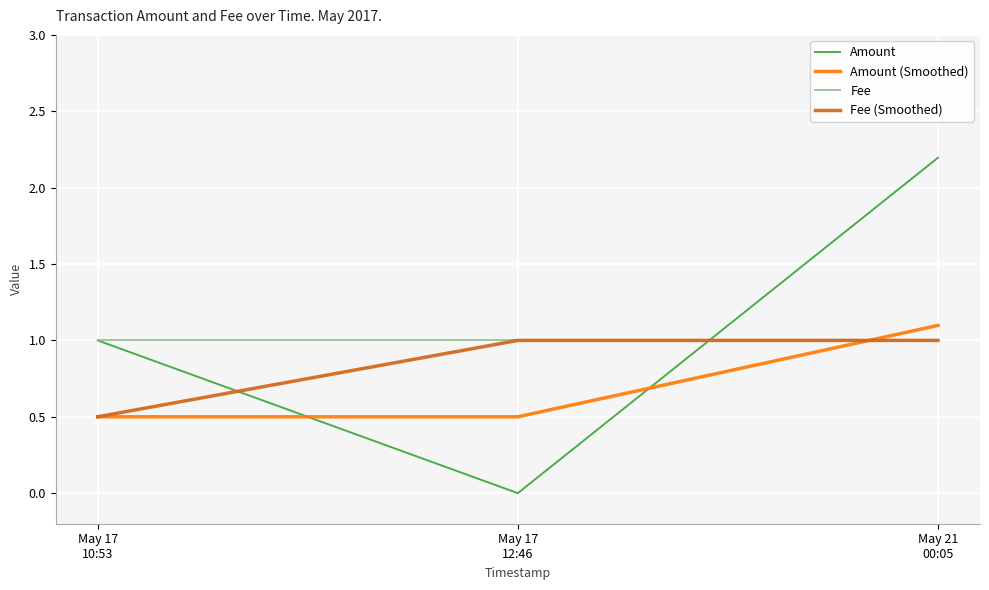

Count the Amount (Smoothed) values in the range 0 to 1.

2